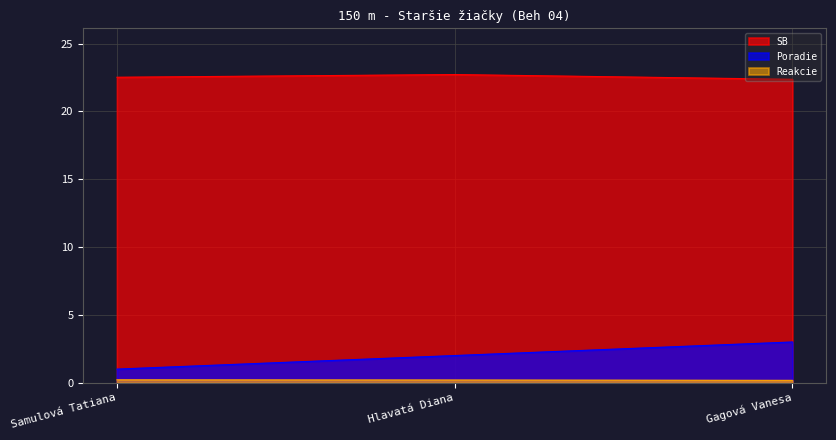

List the labels in order of Poradie value, largest first.

Gagová Vanesa, Hlavatá Diana, Samulová Tatiana